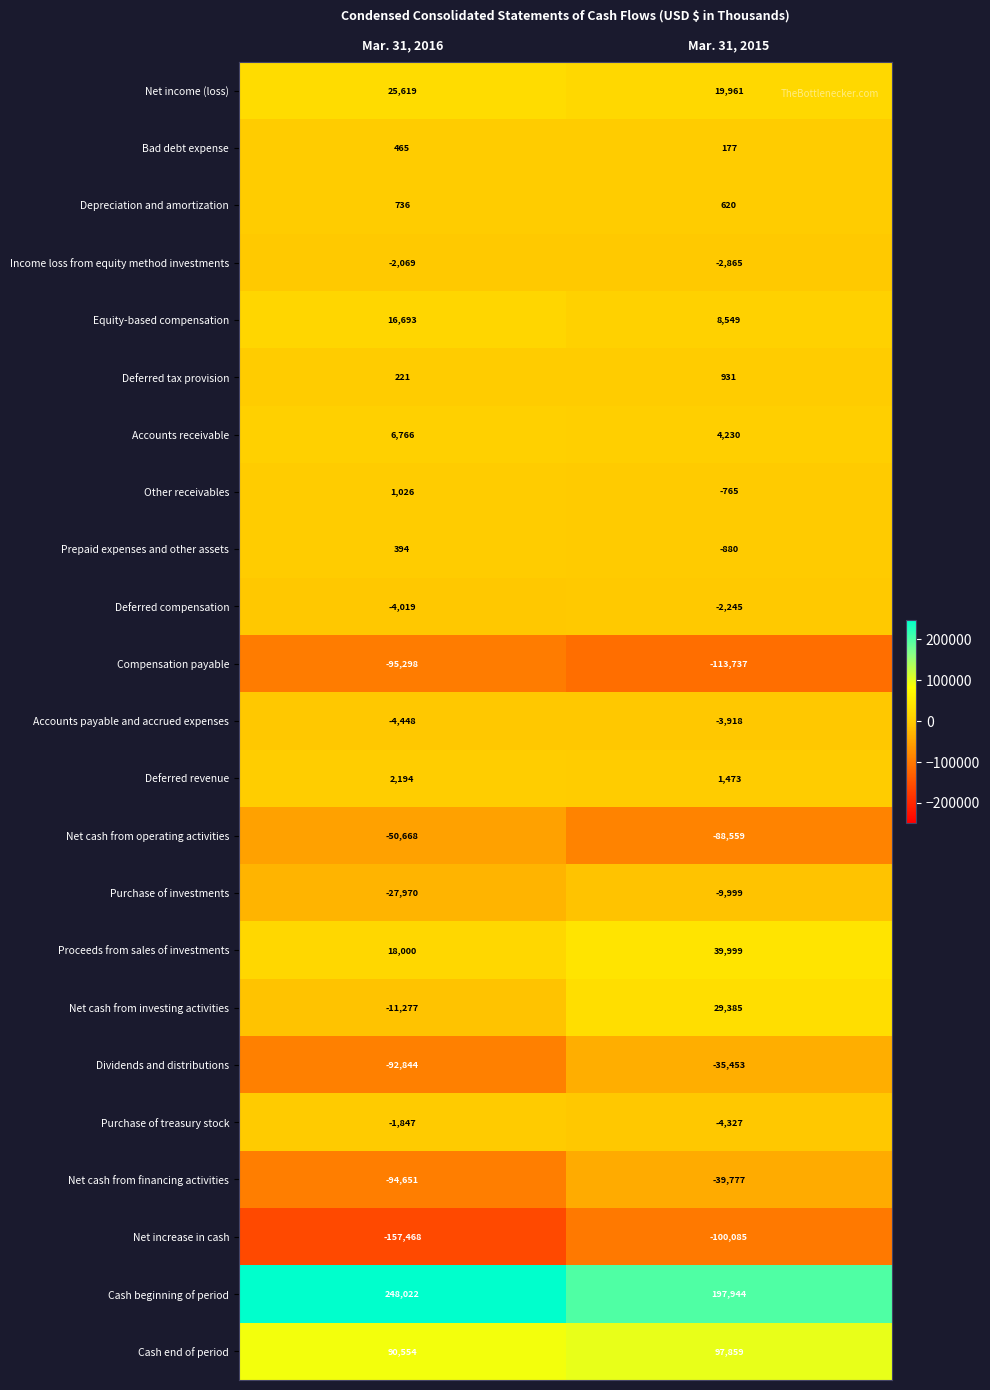

Which category has the lowest value across all series?

Mar. 31, 2016